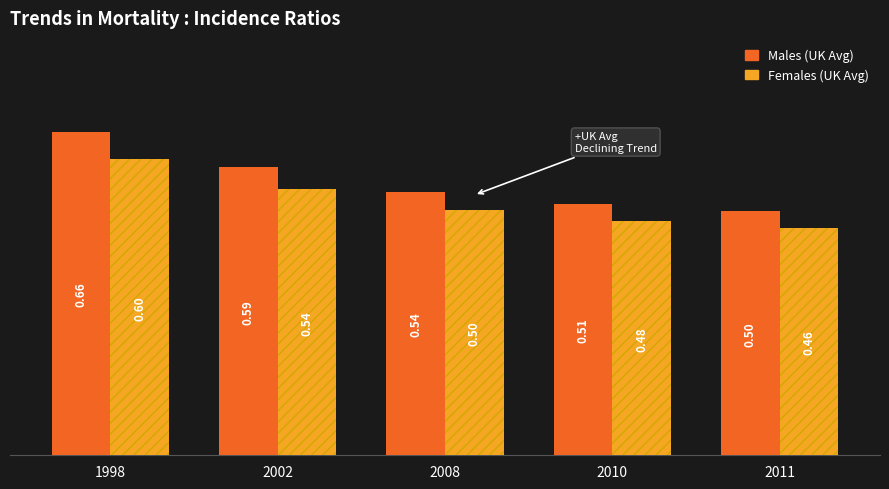

What are all the series names shown in the legend?

Males (UK Avg), Females (UK Avg)